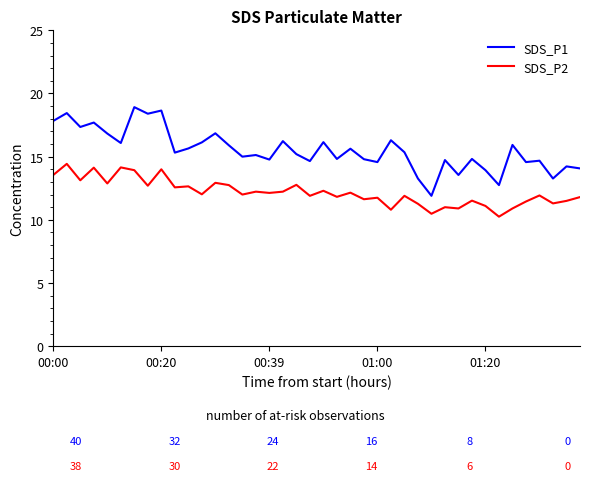

What is the maximum value shown in the chart?

18.9